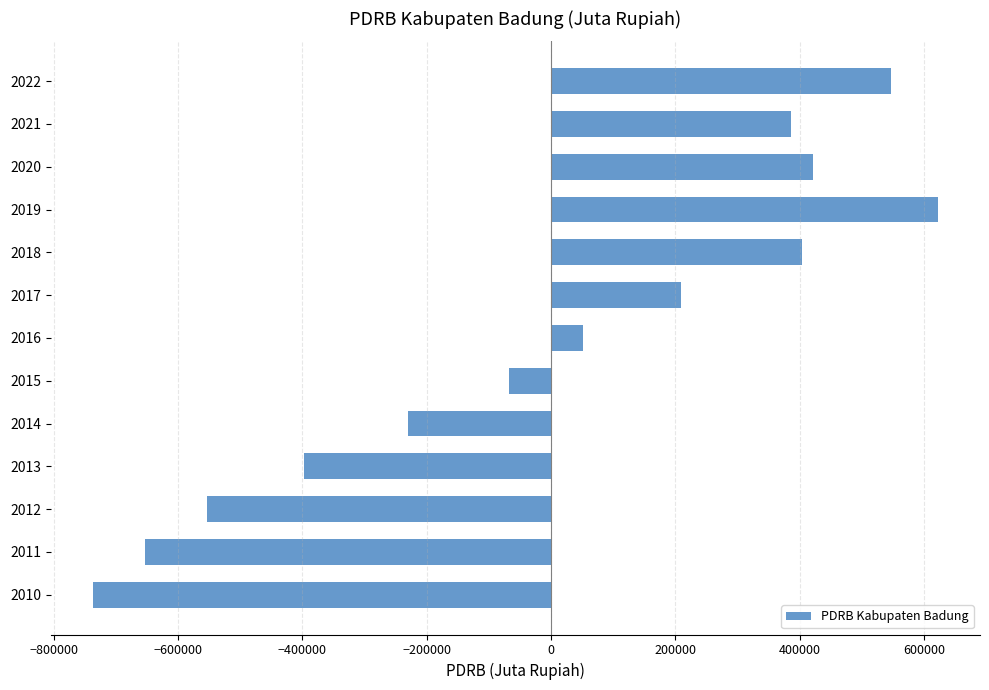

Read the value at 2010.

-737084.9